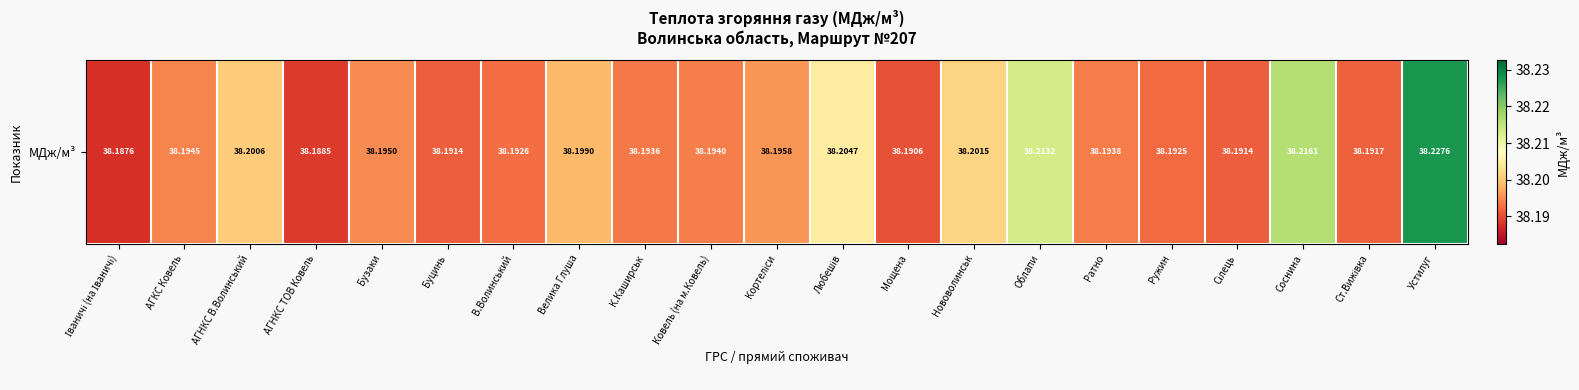

The value at Бузаки is 51.2. True or false?

False